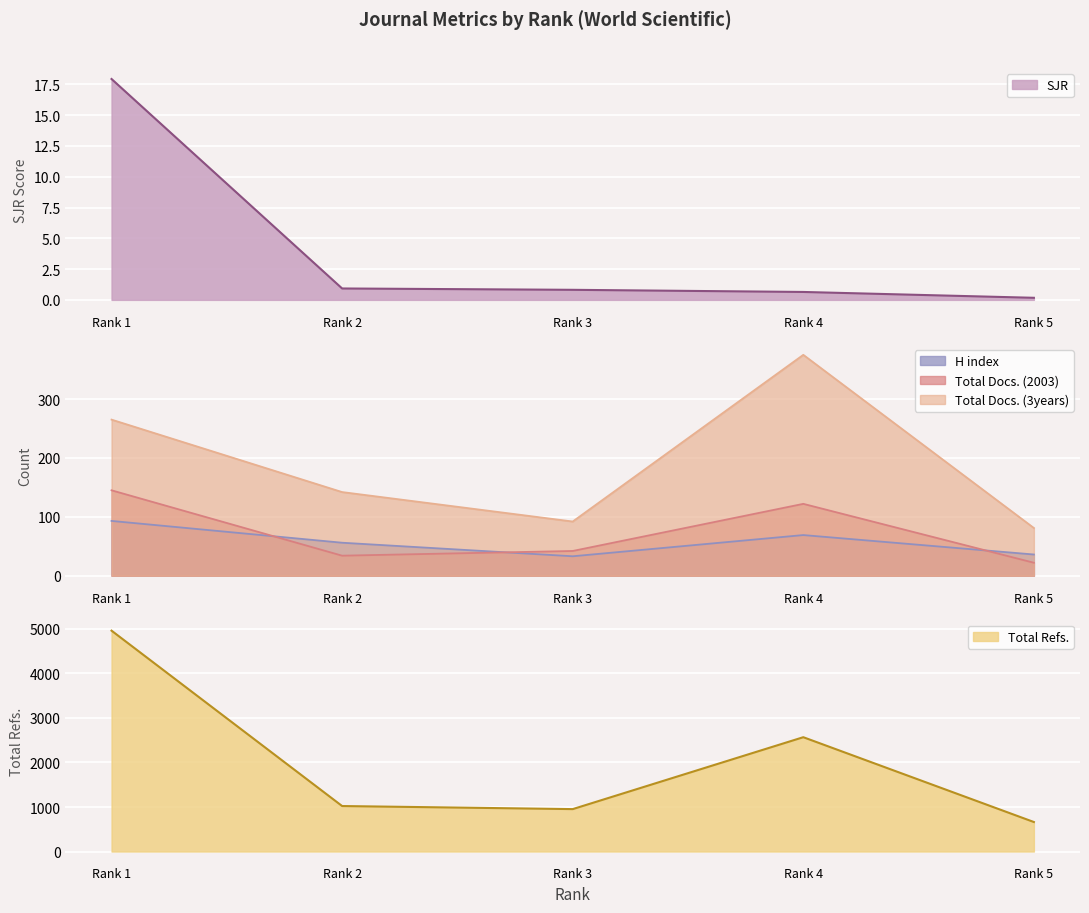

True or false: SJR and Total Docs. (2003) cross at least once.

False